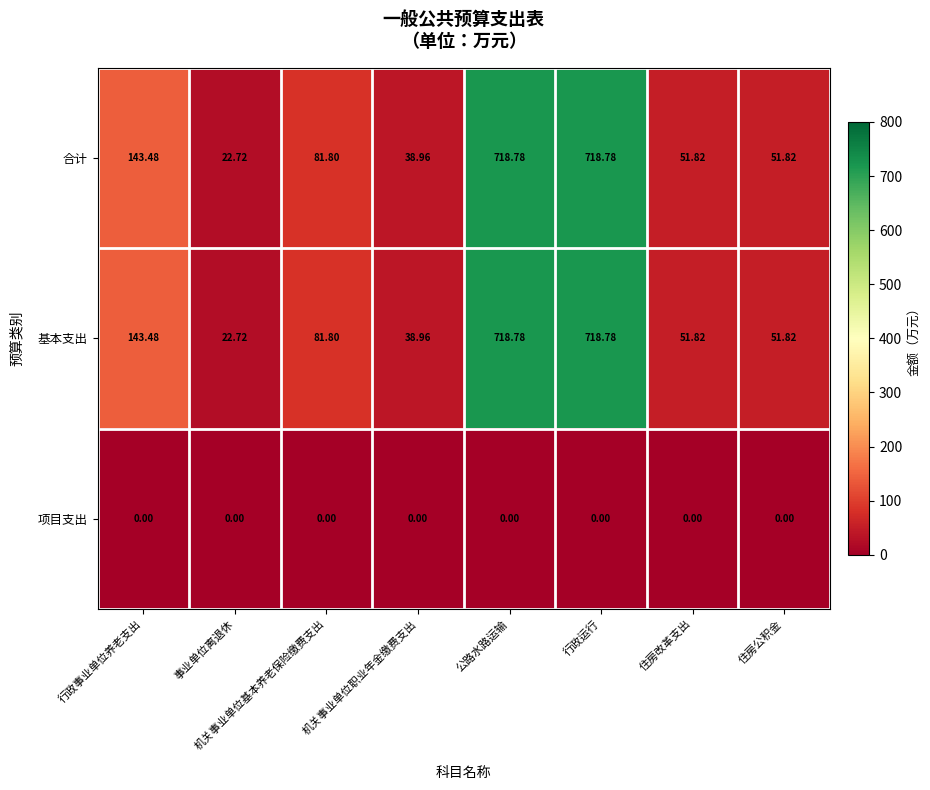

Is the value of 基本支出 at 住房改革支出 greater than the value of 合计 at 公路水路运输?

No